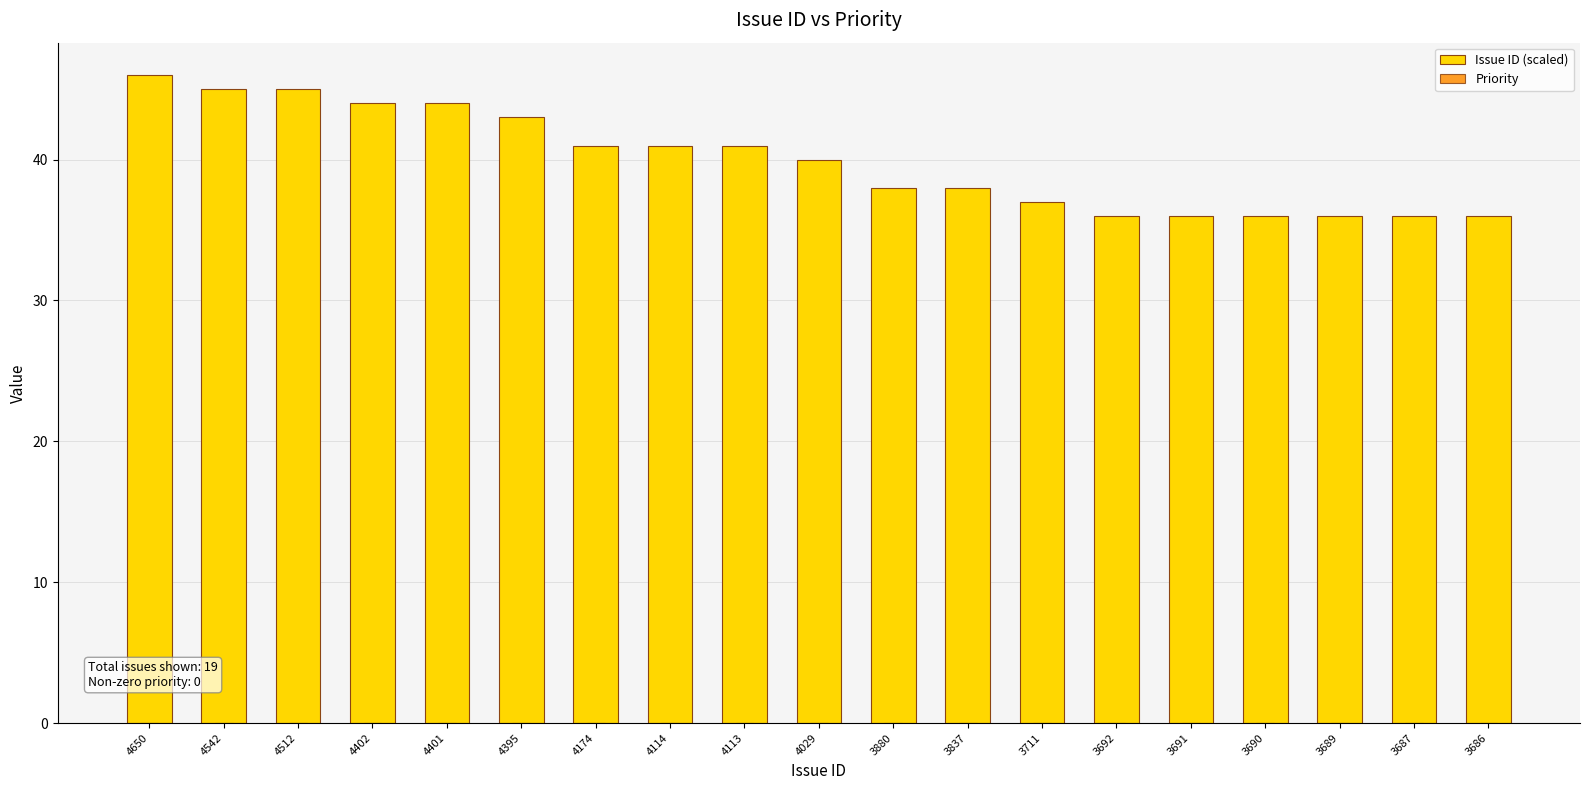

Reading left to right, list all the values displayed in this chart.

46	45	45	44	44	43	41	41	41	40	38	38	37	36	36	36	36	36	36